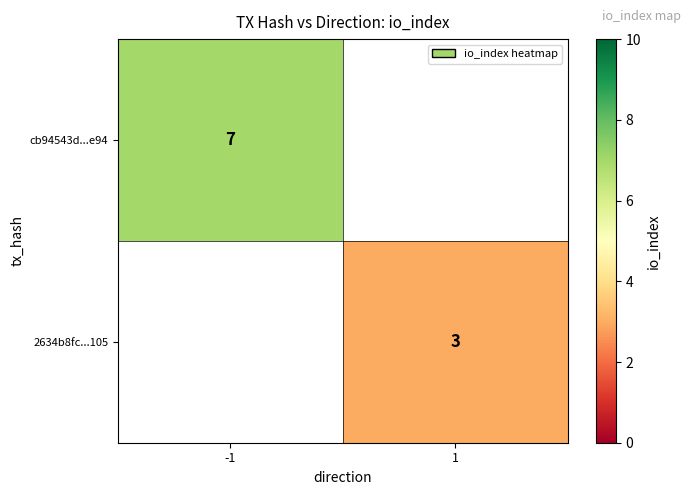

What is the greatest value displayed?

7.0